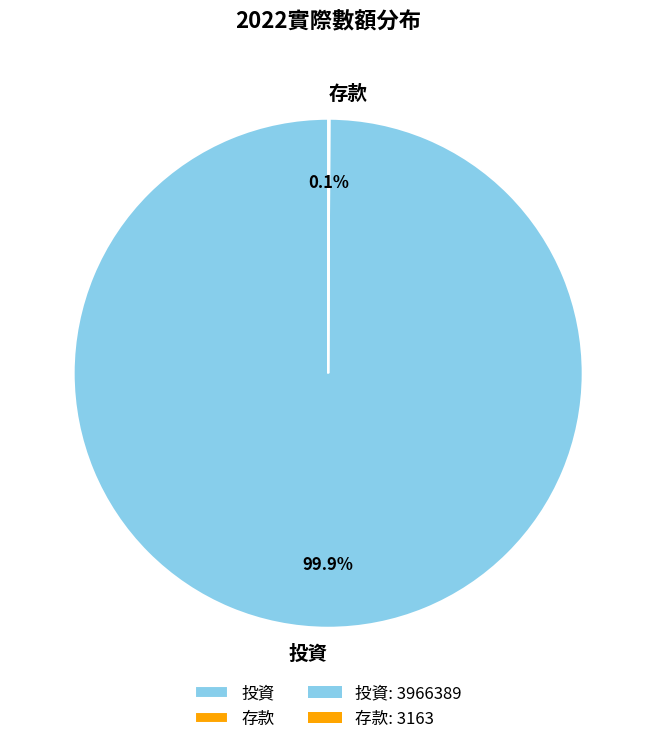

What is the largest slice in the pie chart?

投資